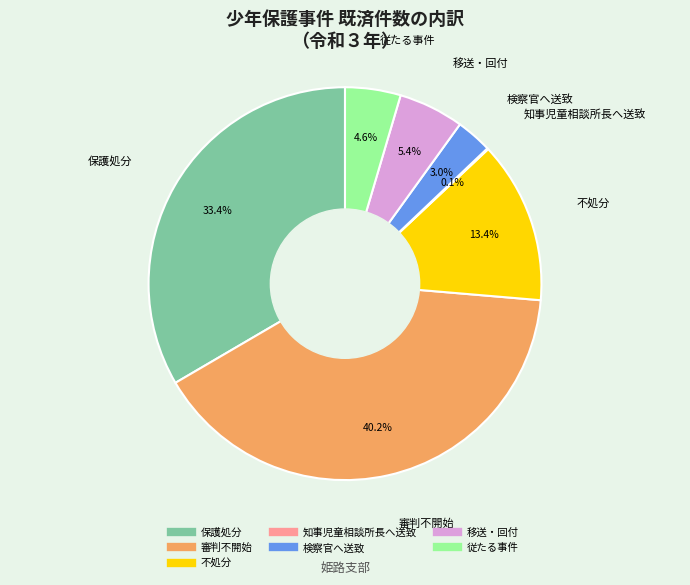

Is it true that 移送・回付 is 1% of the pie?

False